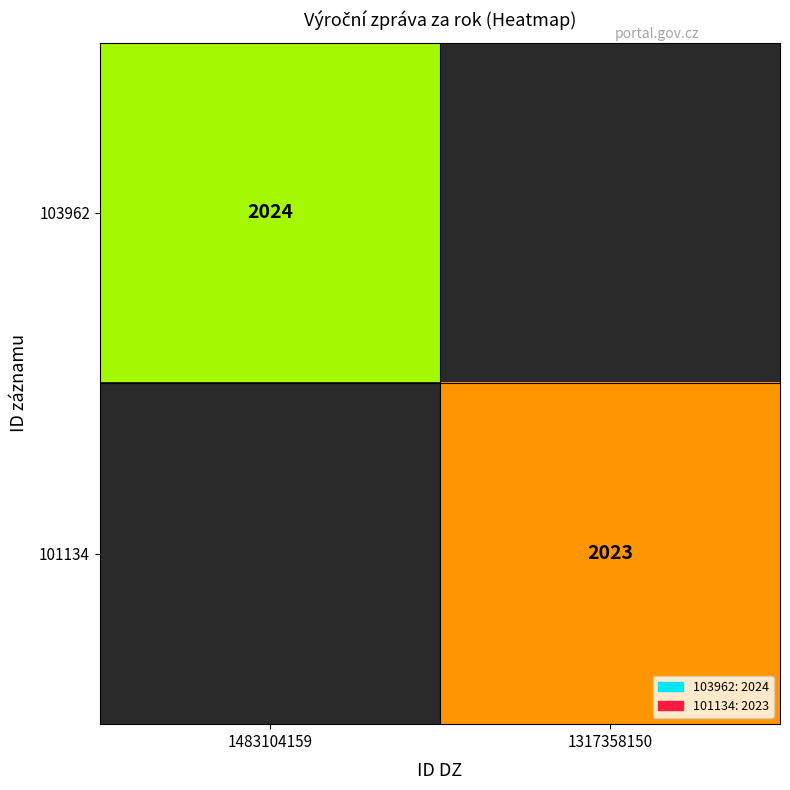

The 103962 series shows 2729 at 1483104159. True or false?

False